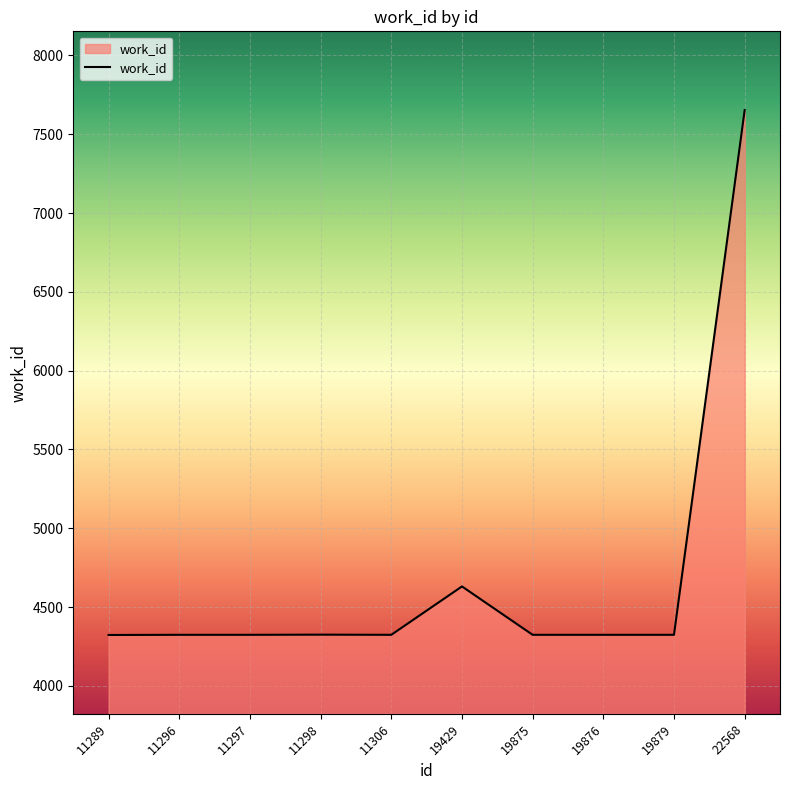

The value at 22568 is 7653. True or false?

True